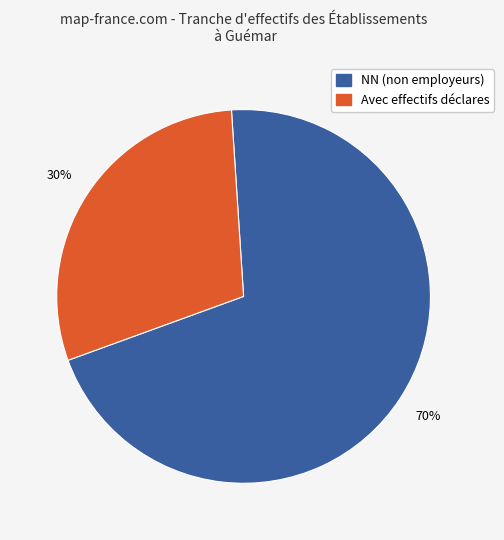

Does any single category account for the majority?

Yes